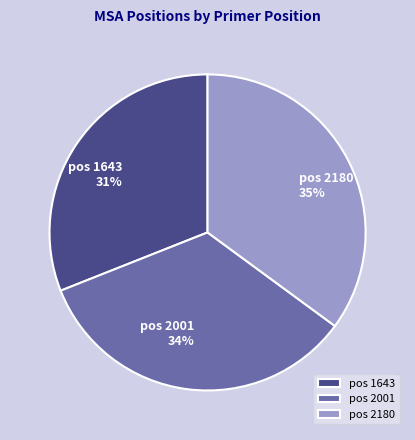

Rank the categories by value from lowest to highest.

pos 1643, pos 2001, pos 2180